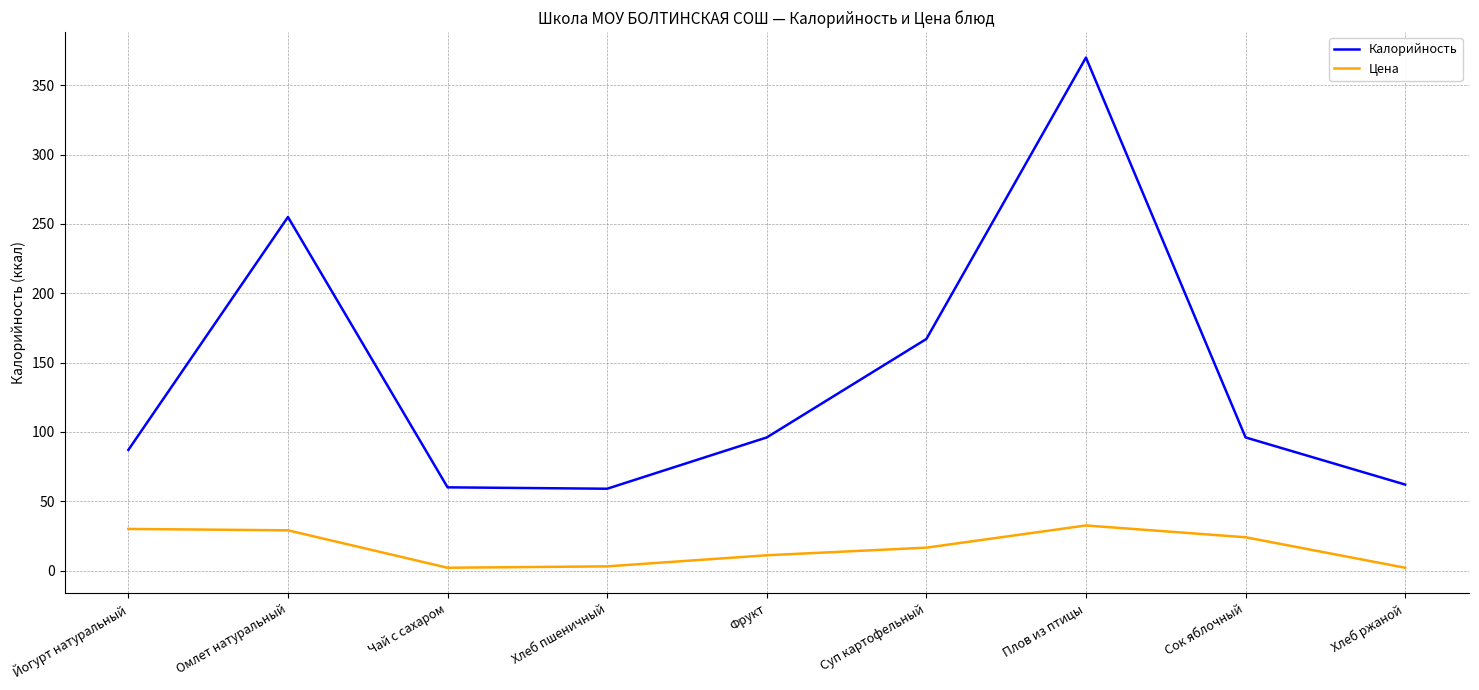

True or false: Калорийность and Цена intersect in this chart.

False